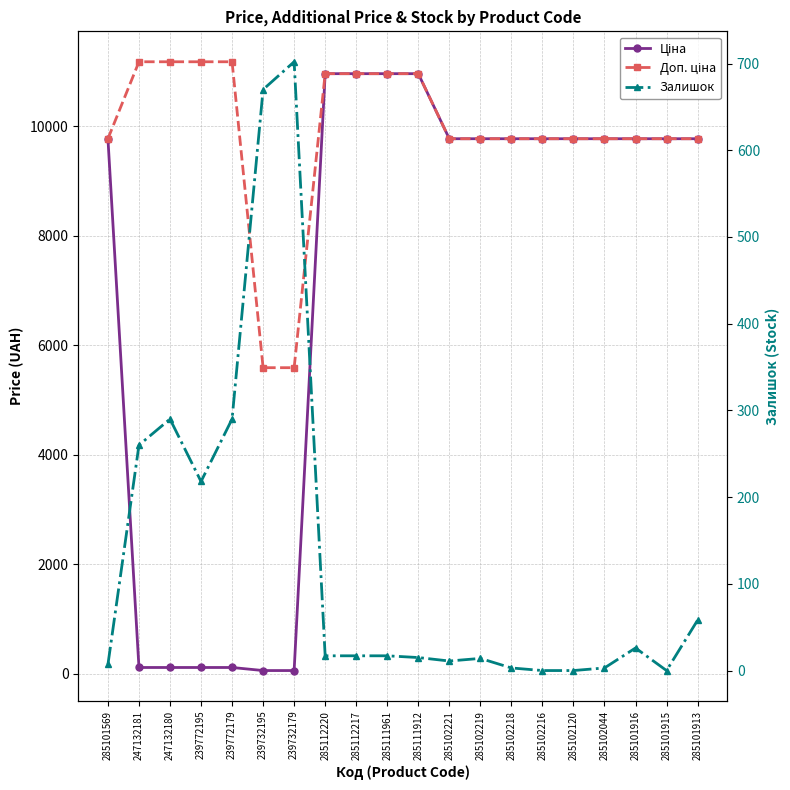

At how many categories does at least one series exceed 2765?

20